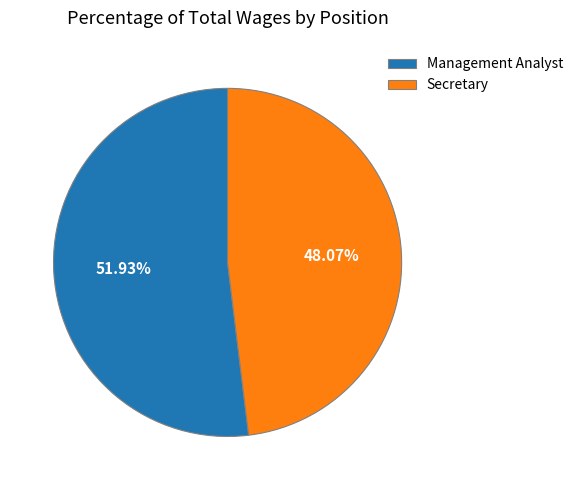

Rank the categories by value from lowest to highest.

Secretary, Management Analyst